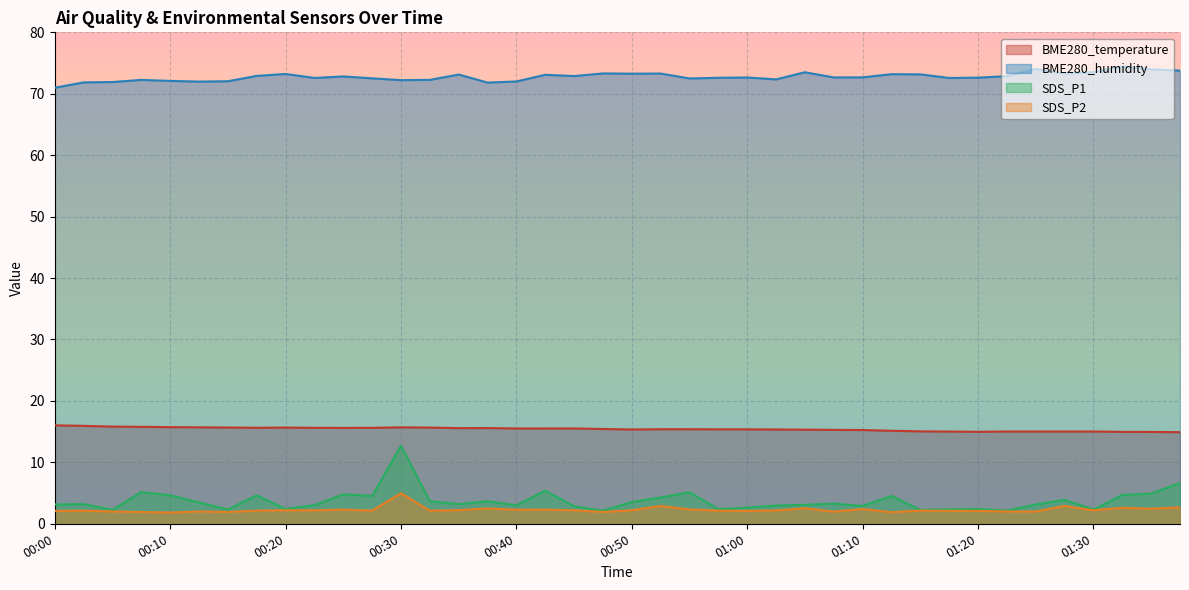

Is it true that BME280_temperature equals 26.4 at 01:38?

False